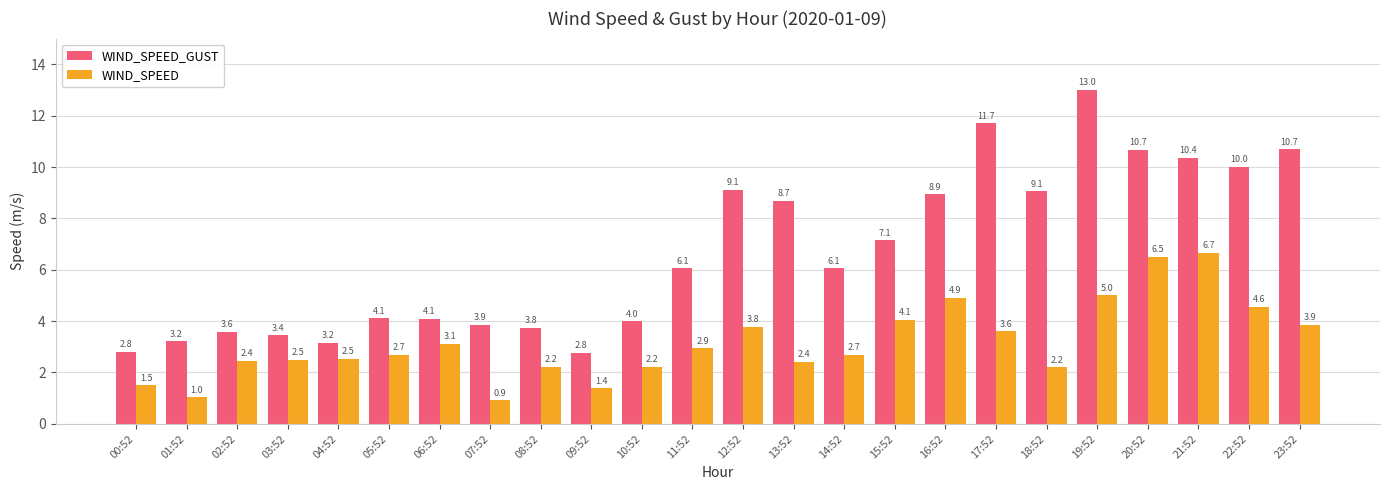

What is the difference between the second highest and second lowest values in the WIND_SPEED_GUST series?

8.9